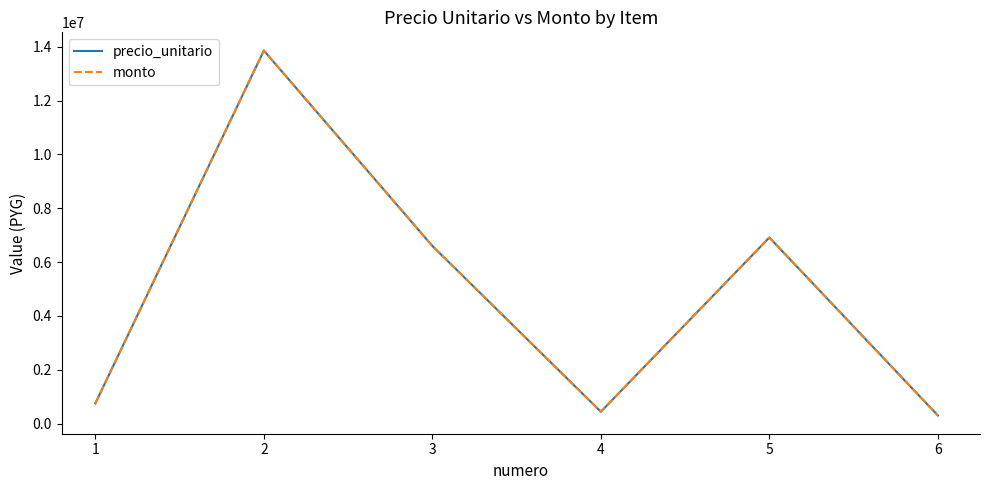

Which series has the widest spread of values?

precio_unitario